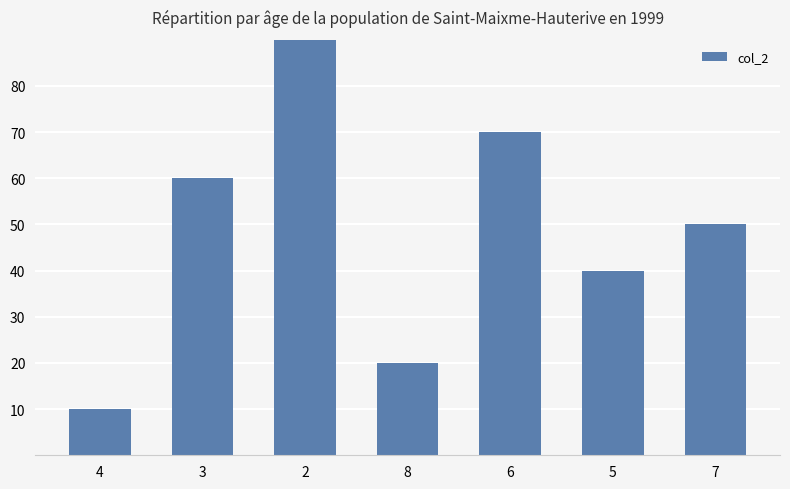

Read the value at 6, to the nearest 5.

70